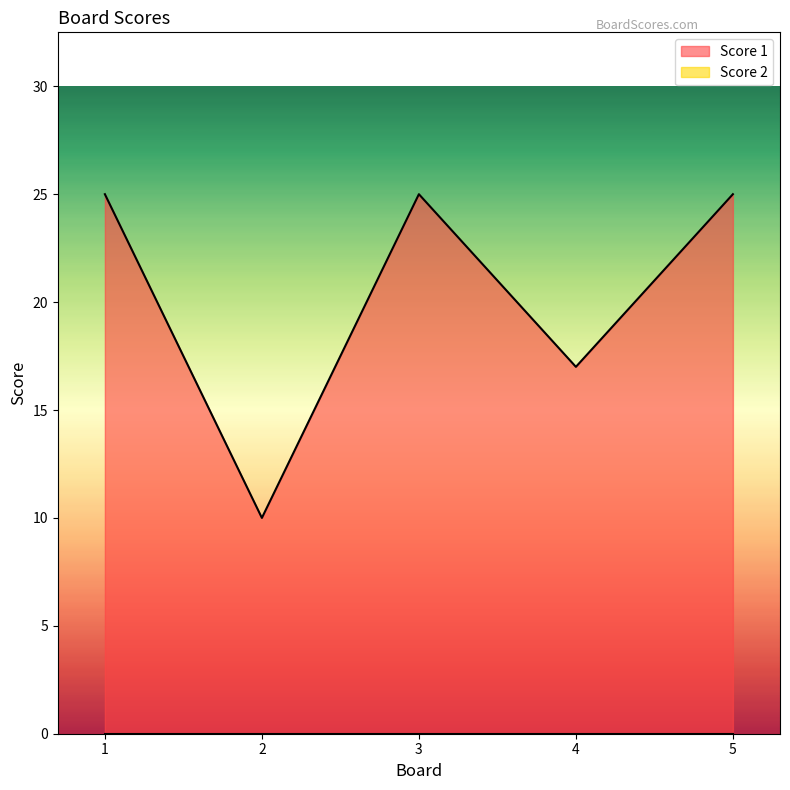

Approximately how many times larger is the value at 3 compared to 1?

1.0